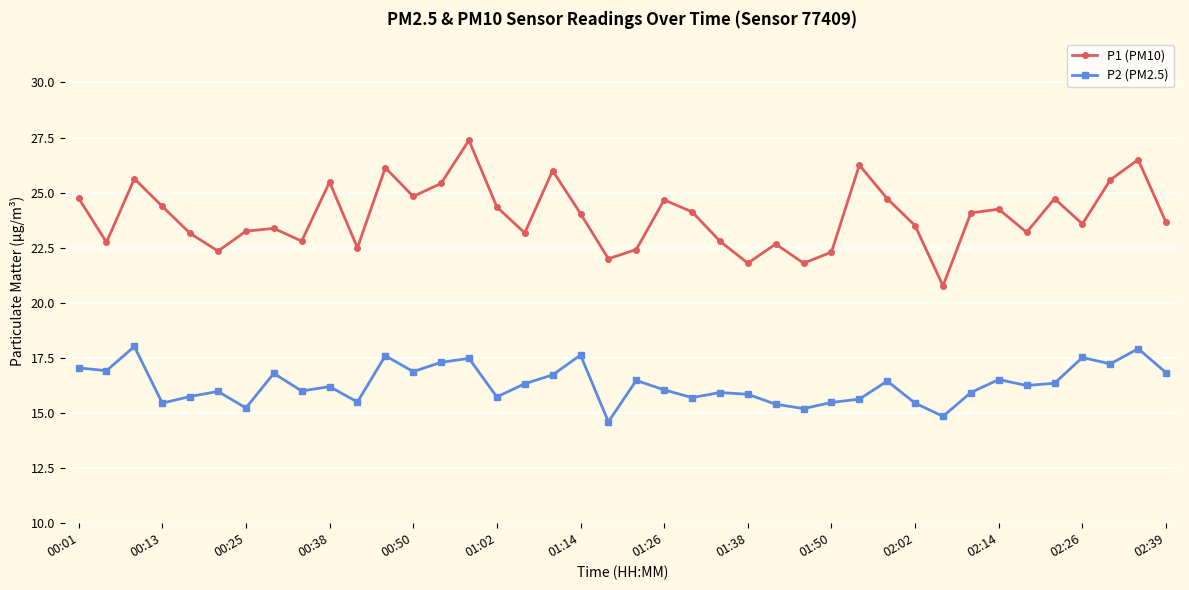

True or false: P1 (PM10) and P2 (PM2.5) intersect in this chart.

False